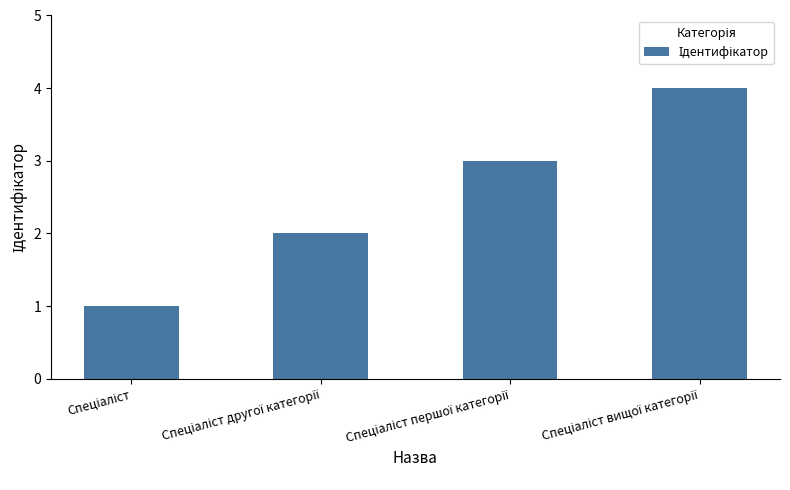

What is the maximum value shown in the chart?

4